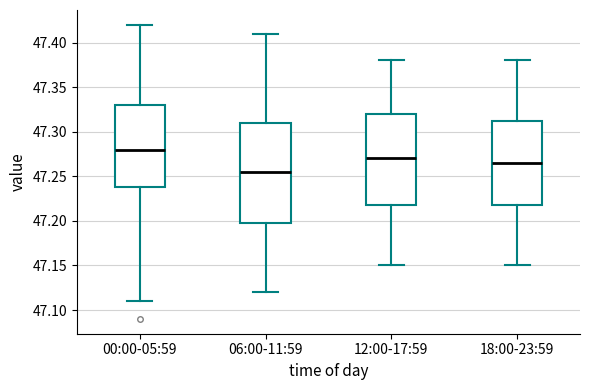

Where does the lower whisker of the box for 12:00-17:59 end on the y-axis? The values are not printed on the chart, so give them approximately, as read against the axis.

47.150